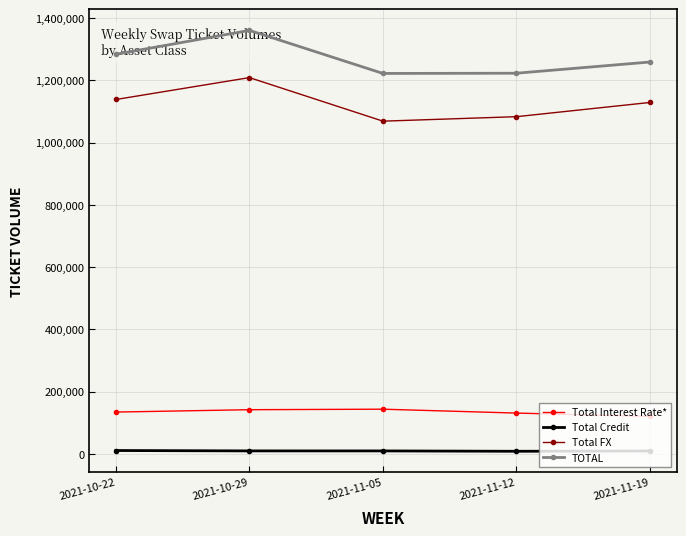

True or false: Total Credit and Total Interest Rate* cross at least once.

False